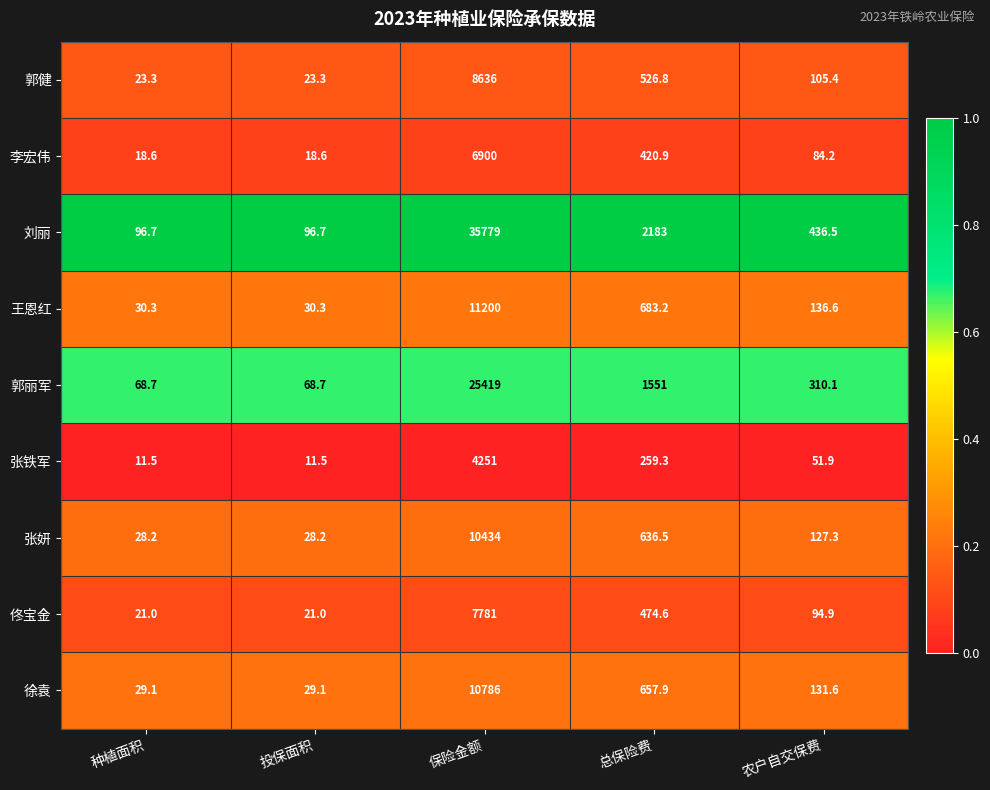

What is the highest value of the 佟宝金 series?

7781.0